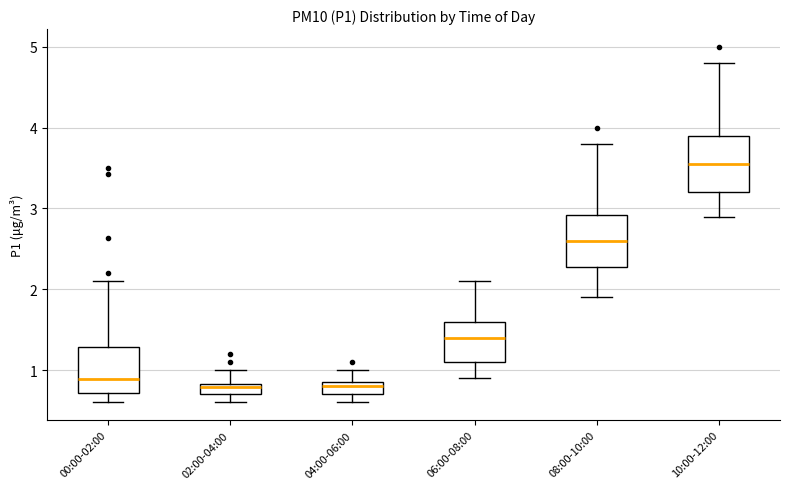

Where is the lower edge of the box for 00:00-02:00 on the y-axis? The values are not printed on the chart, so give them approximately, as read against the axis.

0.7